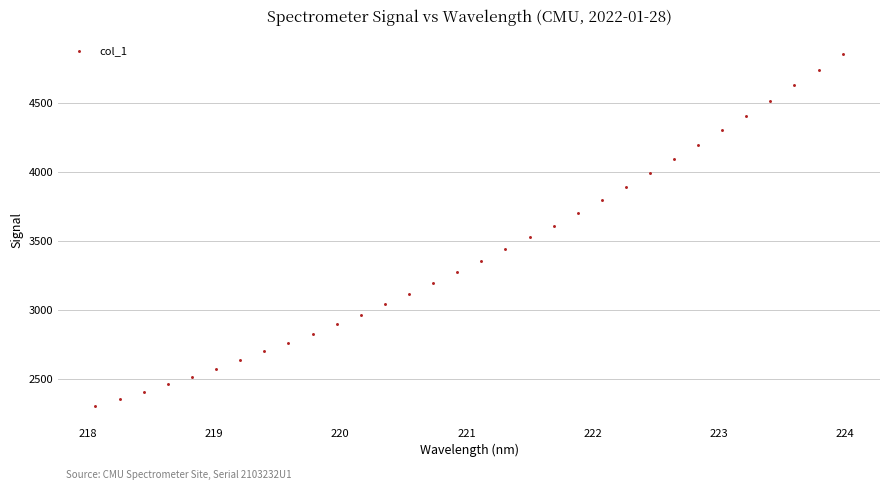

What is the range of Y values (max minus min)?

2552.2